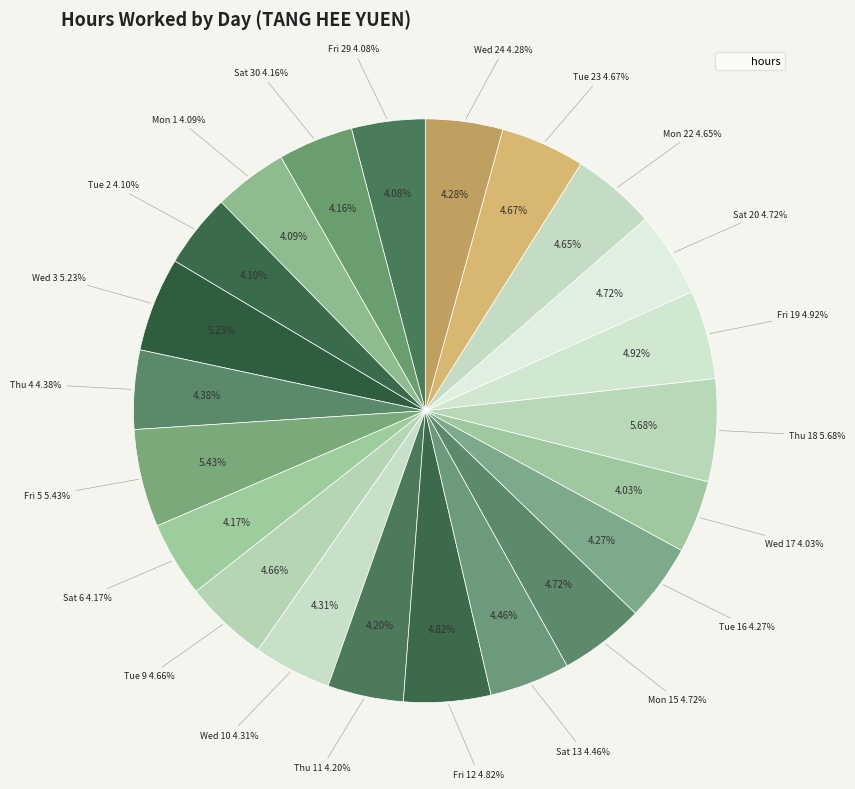

Which slice is the smallest?

Wed 17